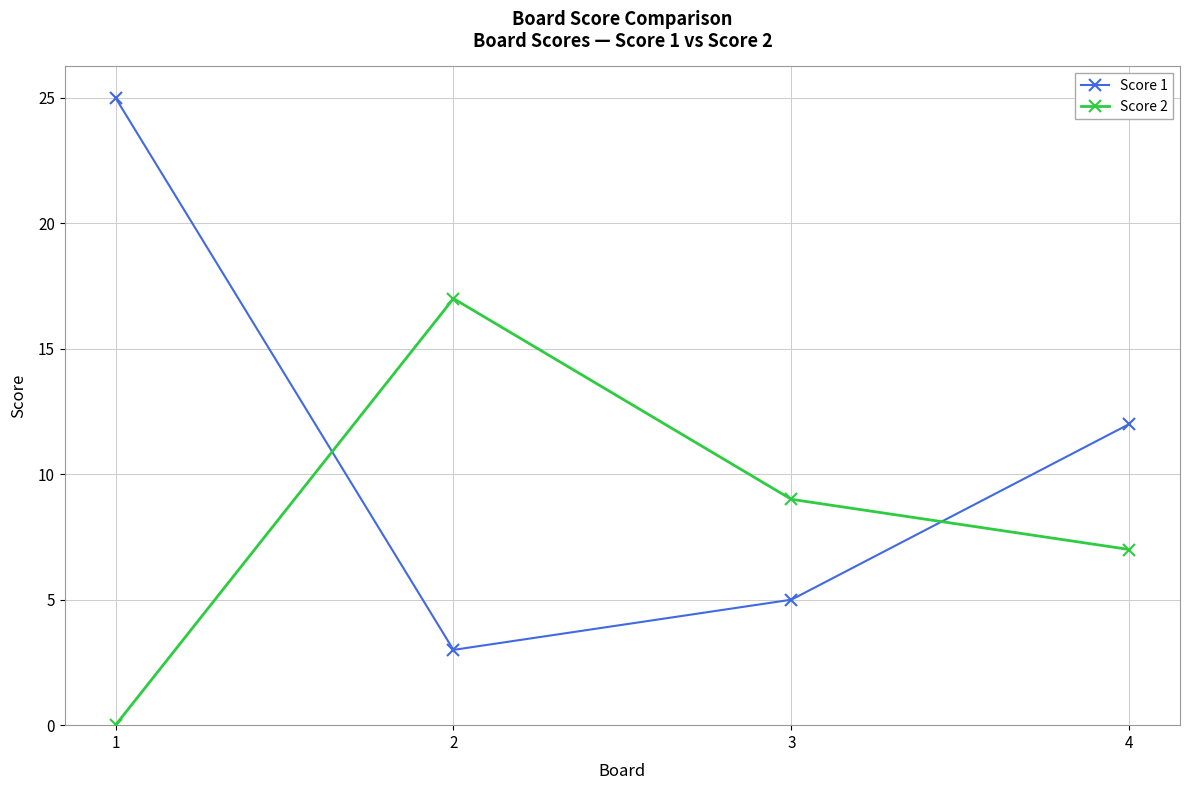

Is the value of Score 2 at 2 greater than the value of Score 1 at 4?

Yes